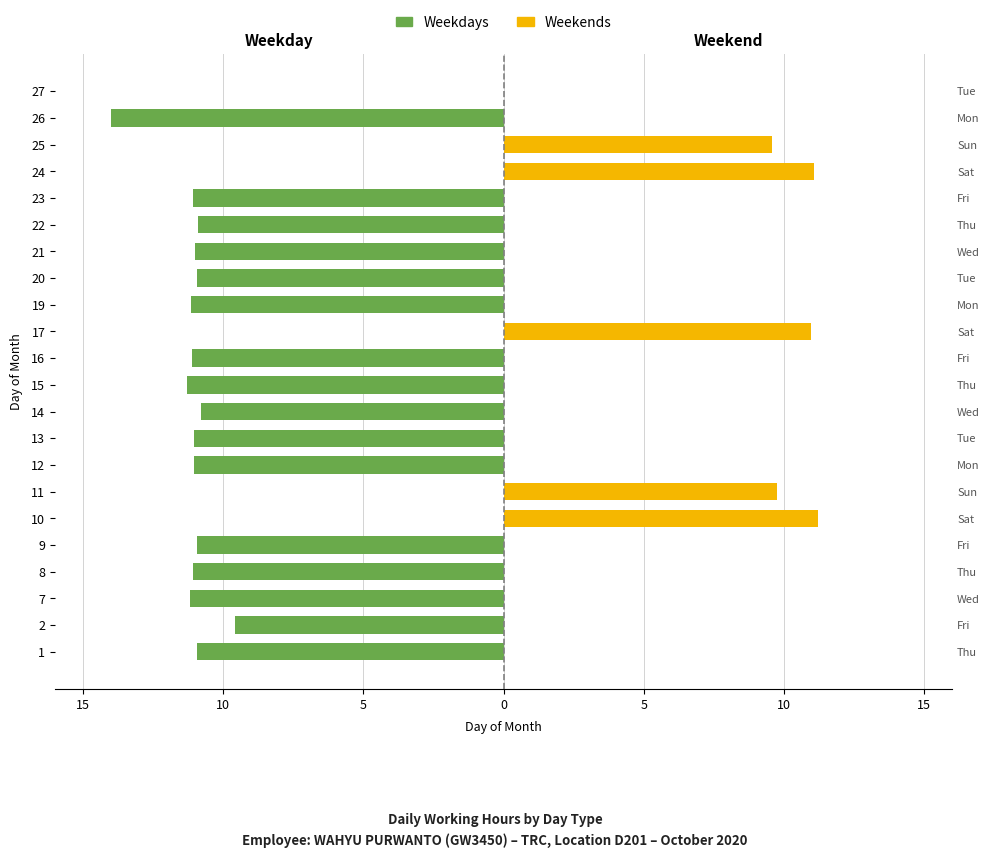

How many values in Weekdays are below zero?

16